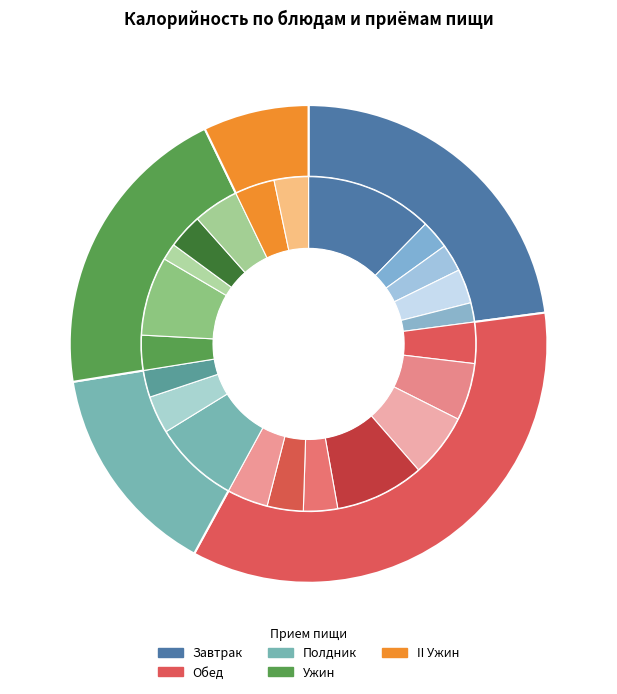

True or false: КРУАССАН accounts for 8% of the total.

True